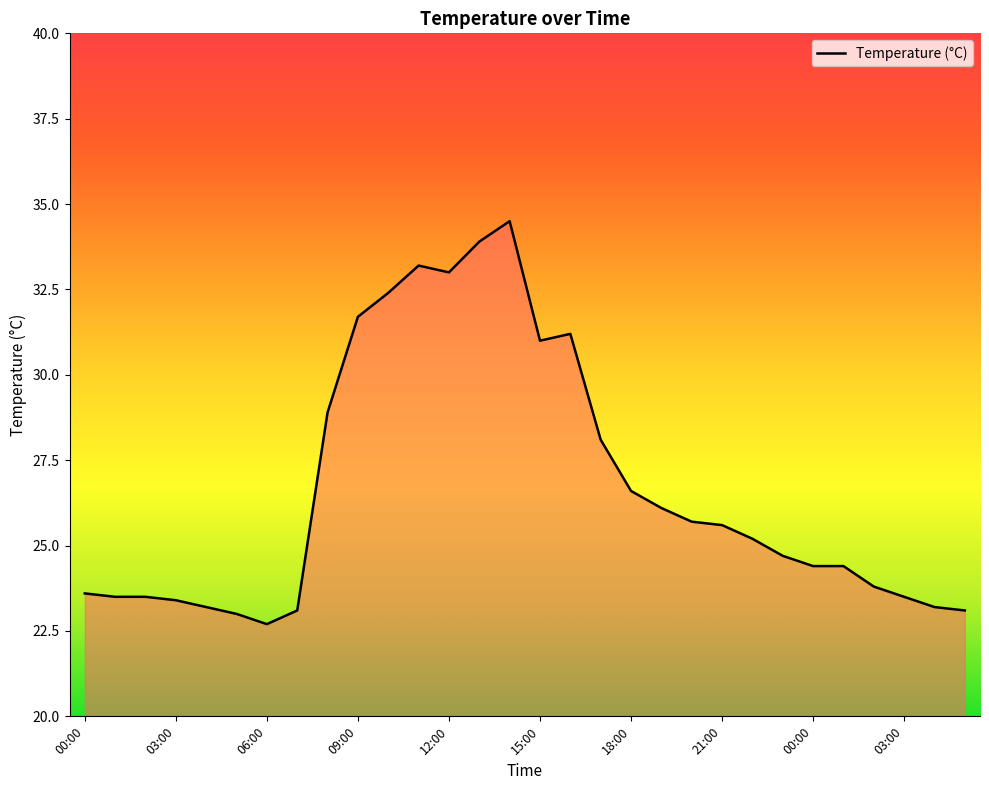

Reading left to right, list all the values displayed in this chart.

23.6	23.5	23.5	23.4	23.2	23.0	22.7	23.1	28.9	31.7	32.4	33.2	33.0	33.9	34.5	31.0	31.2	28.1	26.6	26.1	25.7	25.6	25.2	24.7	24.4	24.4	23.8	23.5	23.2	23.1